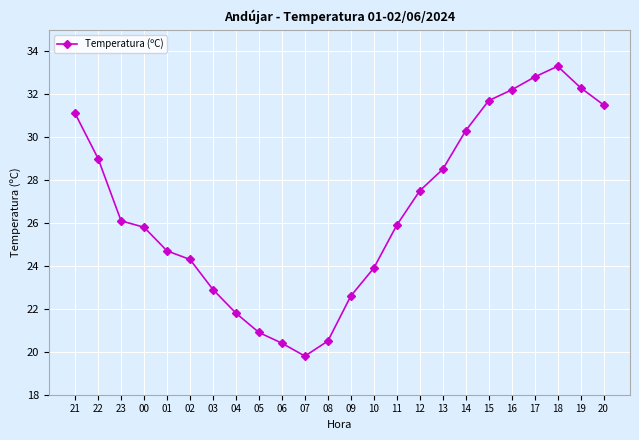

How many points are lower than both their immediate neighbors (excluding endpoints)?

1